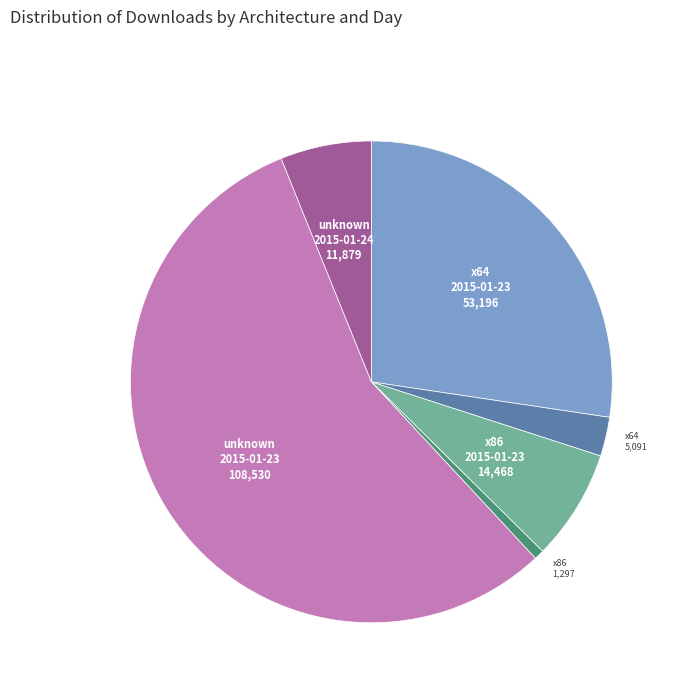

Is there any slice that represents more than half of the pie?

Yes